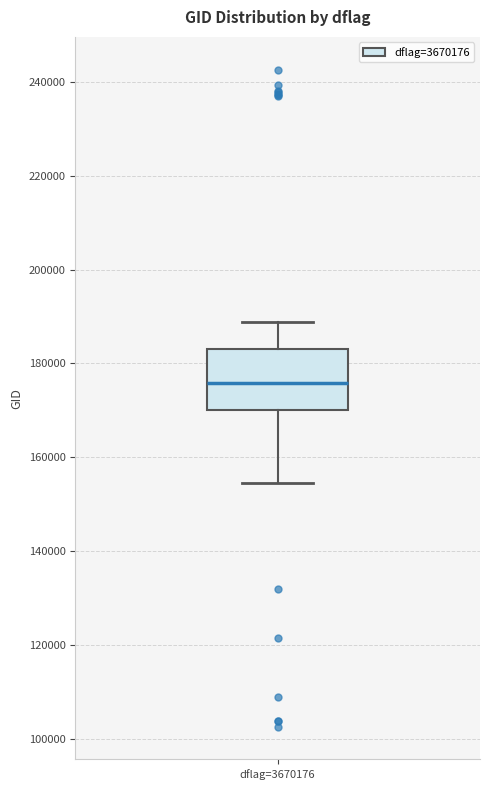

Transcribe this box plot: give where the median line is, the range the box spans, and where the two whiskers end, as read against the y-axis. The values are not printed on the chart, so give them approximately, as read against the axis.

median 176000, box 170000 to 184000, whiskers 154000 to 188000